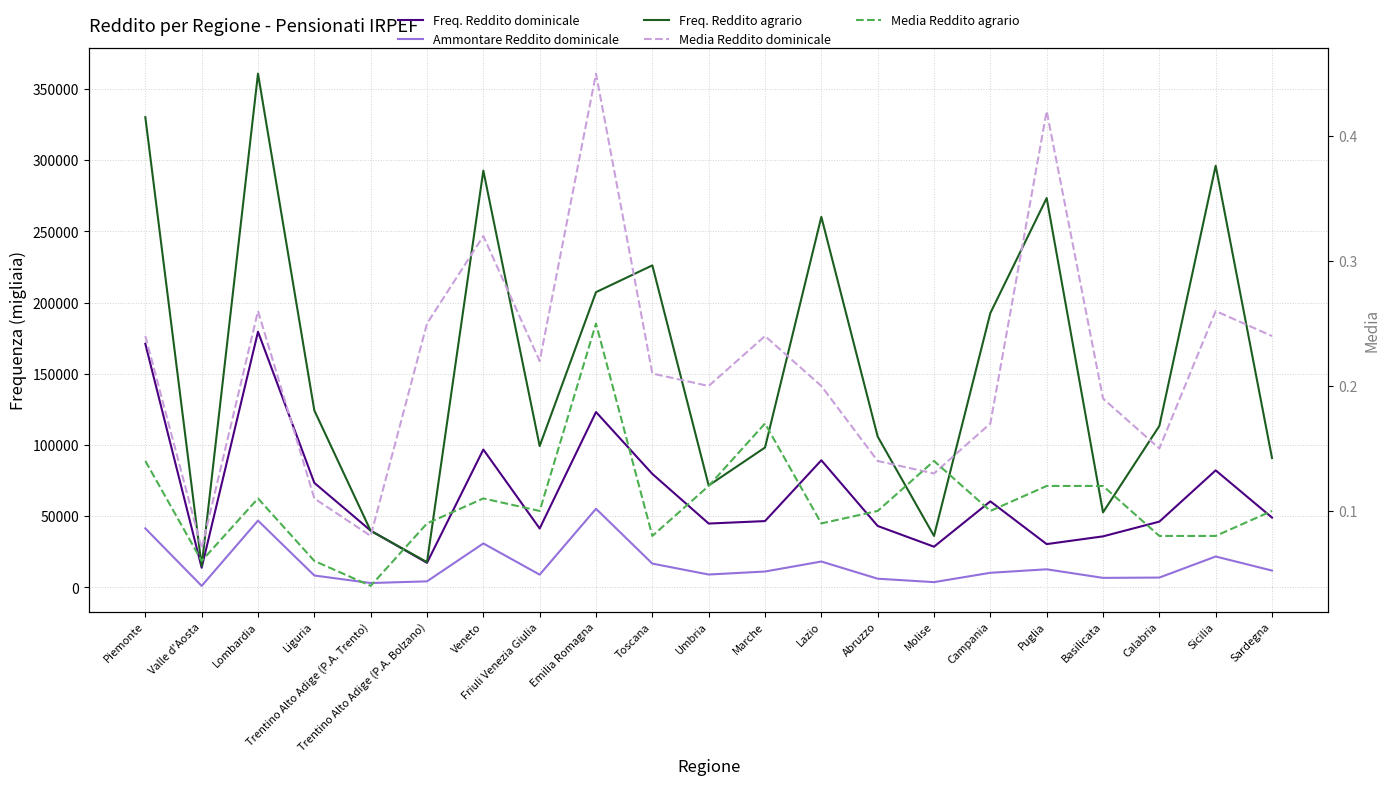

What is the sum of the Ammontare Reddito dominicale values at Umbria and Lazio?

27179.0